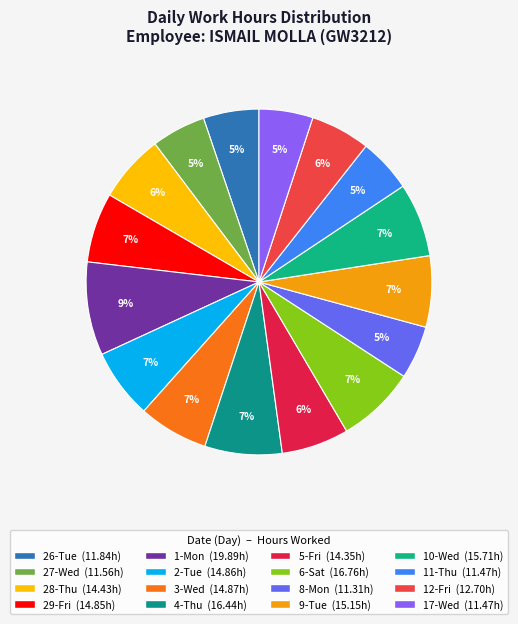

Is 27-Wed the majority of the pie?

No